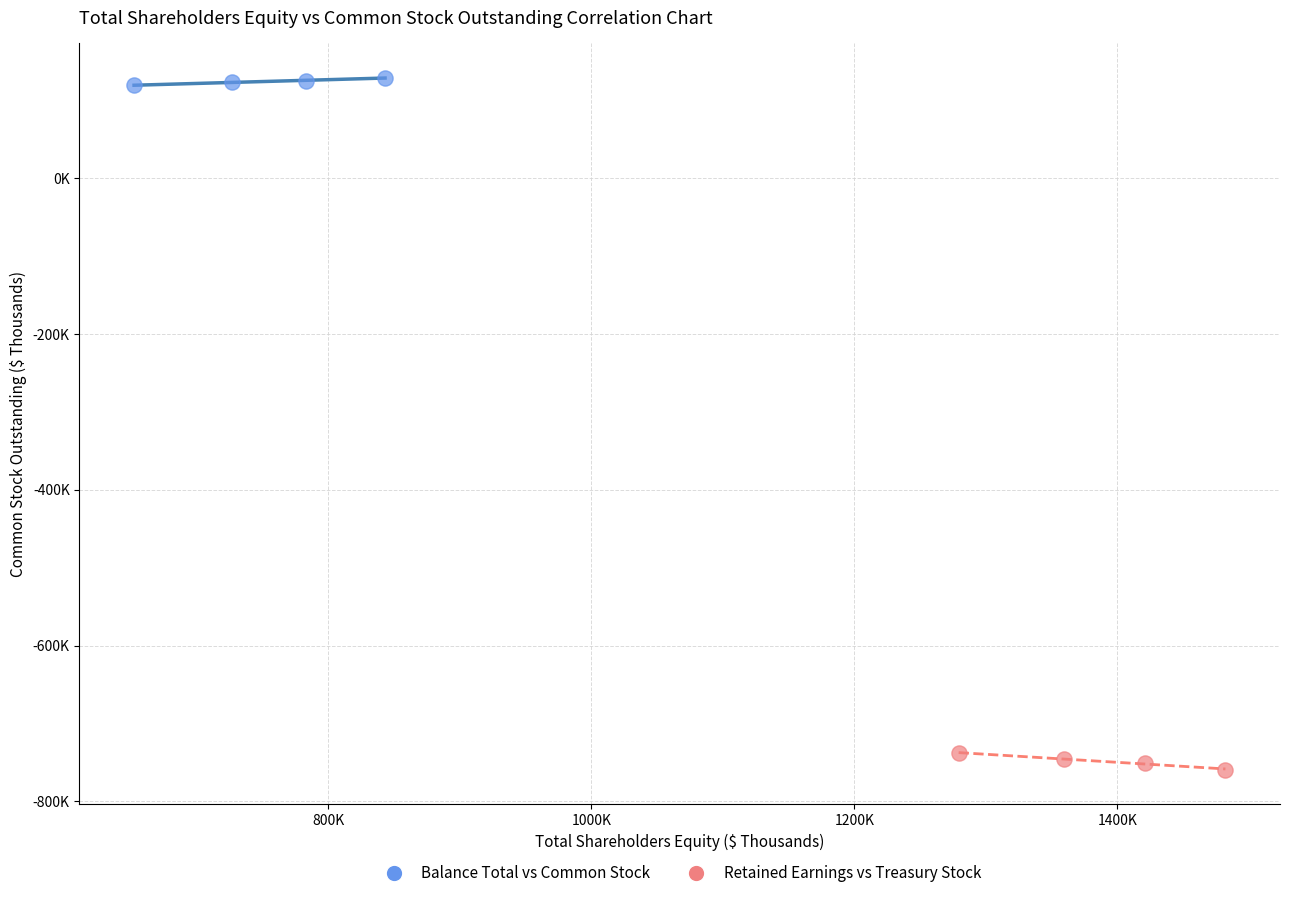

What are all the series names shown in the legend?

Balance Total vs Common Stock, Retained Earnings vs Treasury Stock